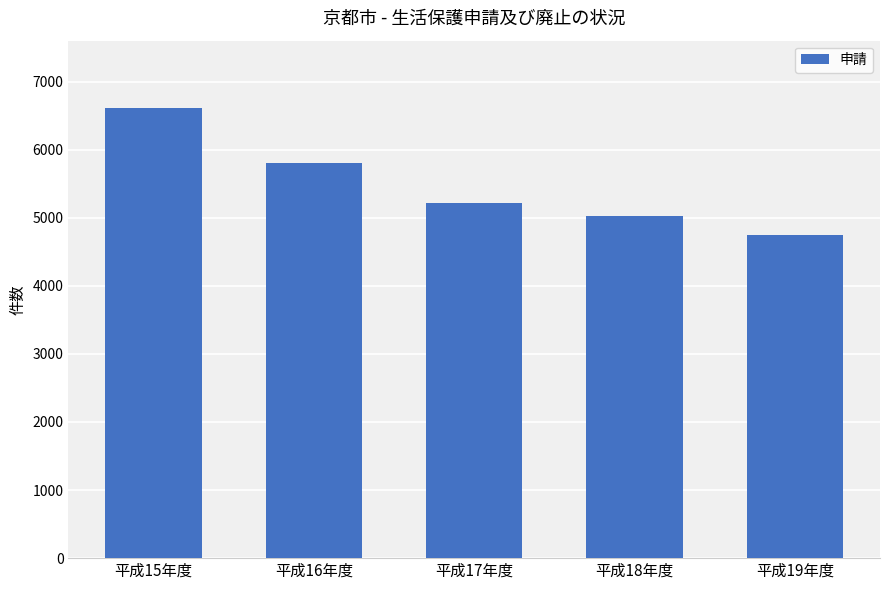

Which label corresponds to the largest value in the chart?

平成15年度